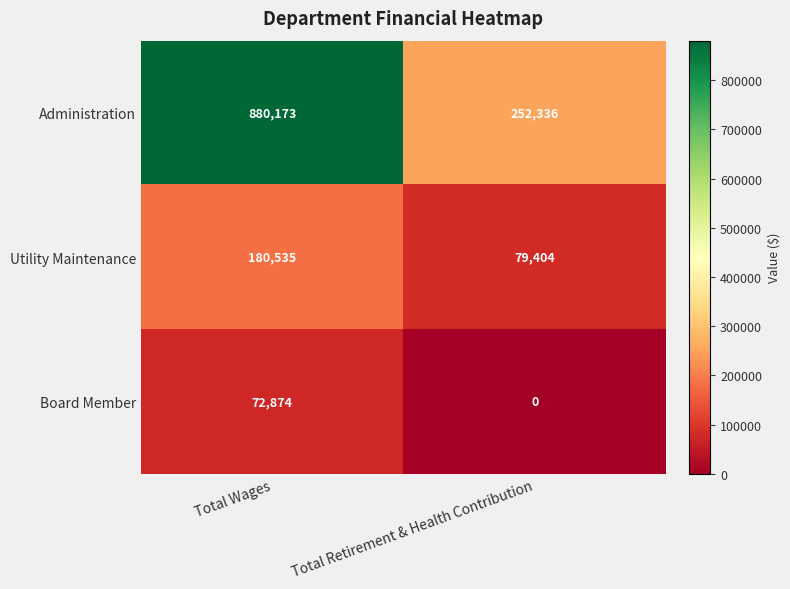

What is the sum of the Utility Maintenance values at Total Retirement & Health Contribution and Total Wages?

259939